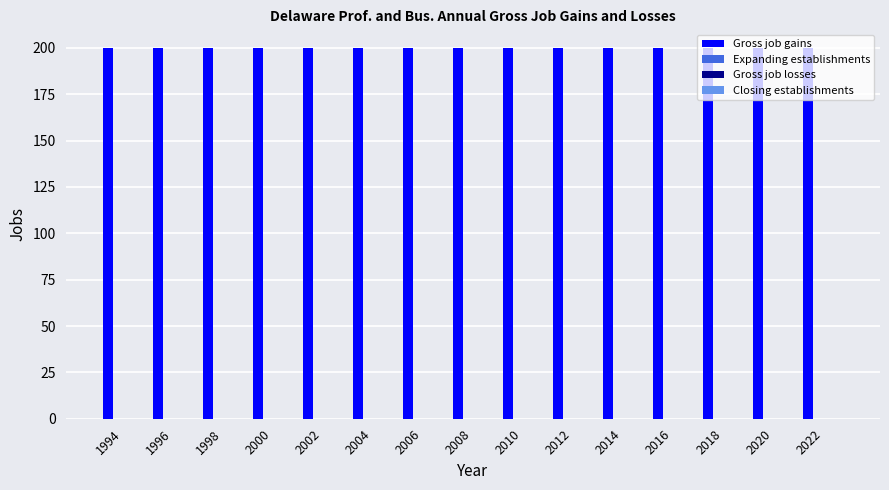

Between 2010 and 2018, which series saw the biggest shift?

Gross job gains